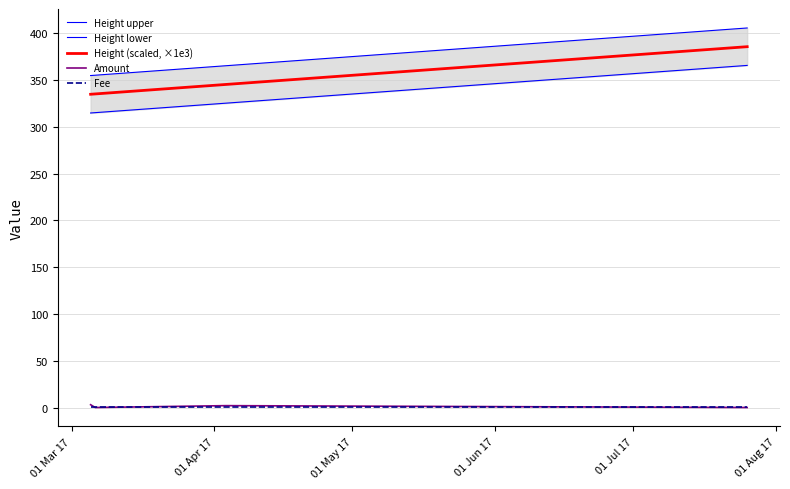

Reading left to right, list all the values displayed in this chart.

Height upper: 354.7	355.1	355.1	365.2	405.5
Height lower: 314.7	315.1	315.1	325.2	365.5
Height (scaled, ×1e3): 334.7	335.1	335.1	345.2	385.5
Amount: 3.0	0.0	0.0	2.0	0.0
Fee: 1.0	1.0	1.0	1.0	1.0